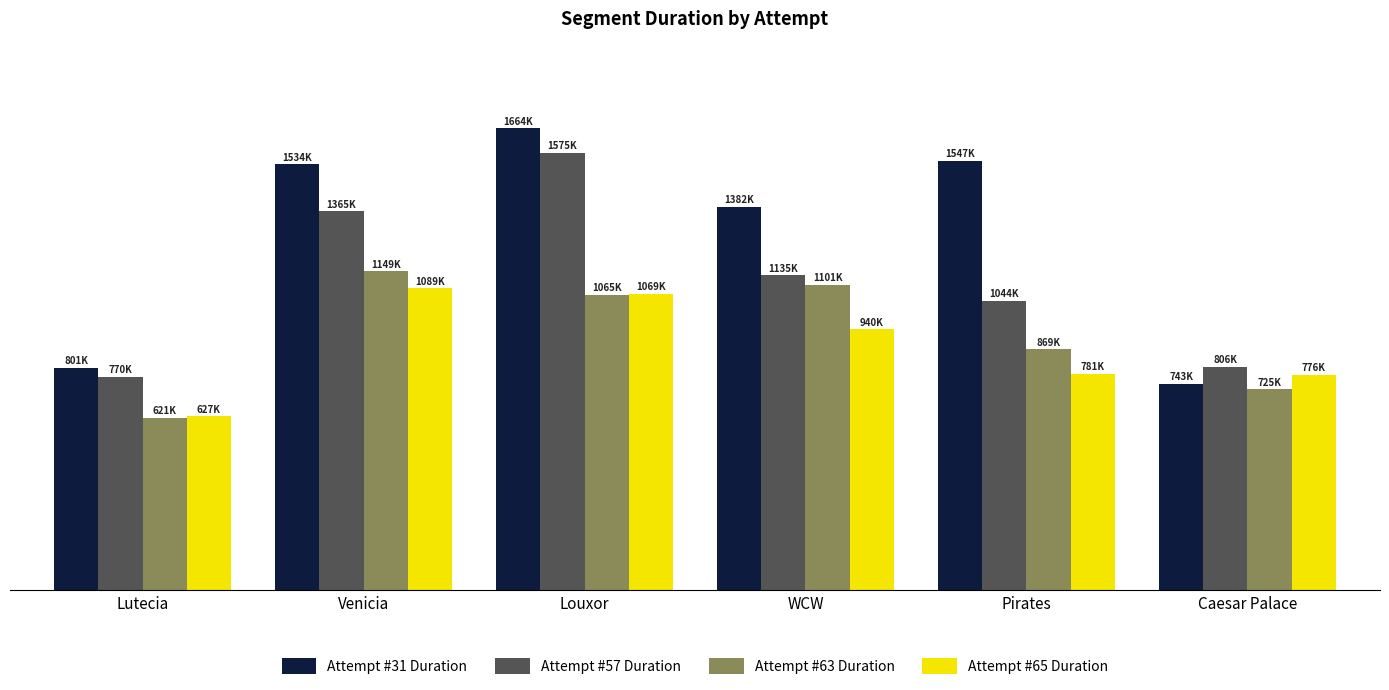

List the labels in order of Attempt #65 Duration value, smallest first.

Lutecia, Caesar Palace, Pirates, WCW, Louxor, Venicia